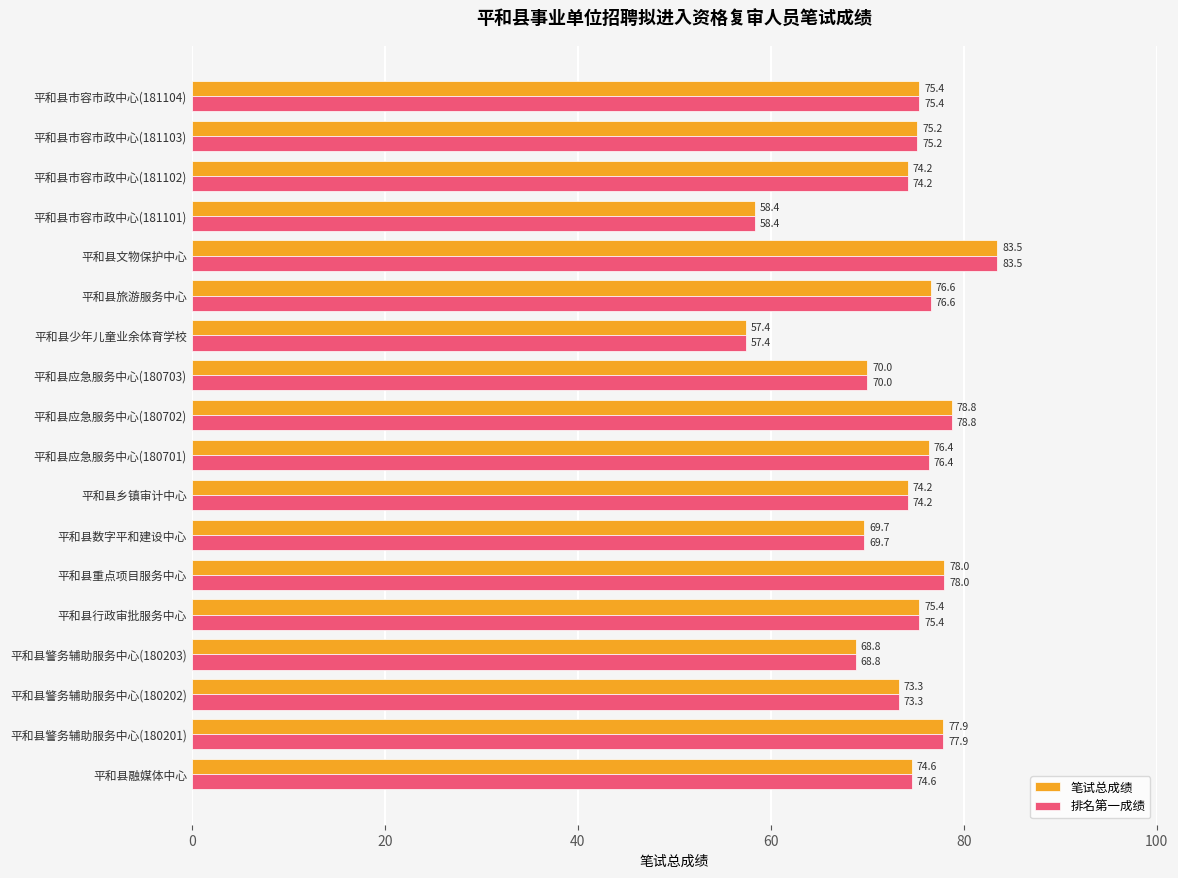

At which label does 笔试总成绩 reach its peak?

平和县文物保护中心